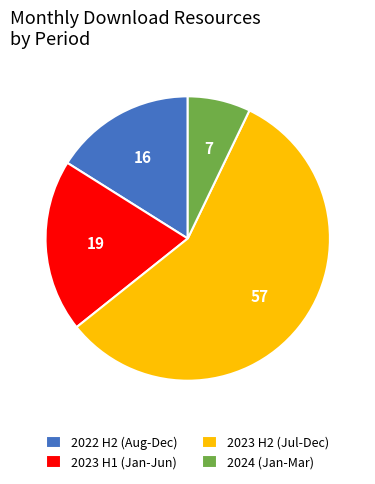

Which has a higher value, 2023 H1 (Jan-Jun) or 2022 H2 (Aug-Dec)?

2023 H1 (Jan-Jun)